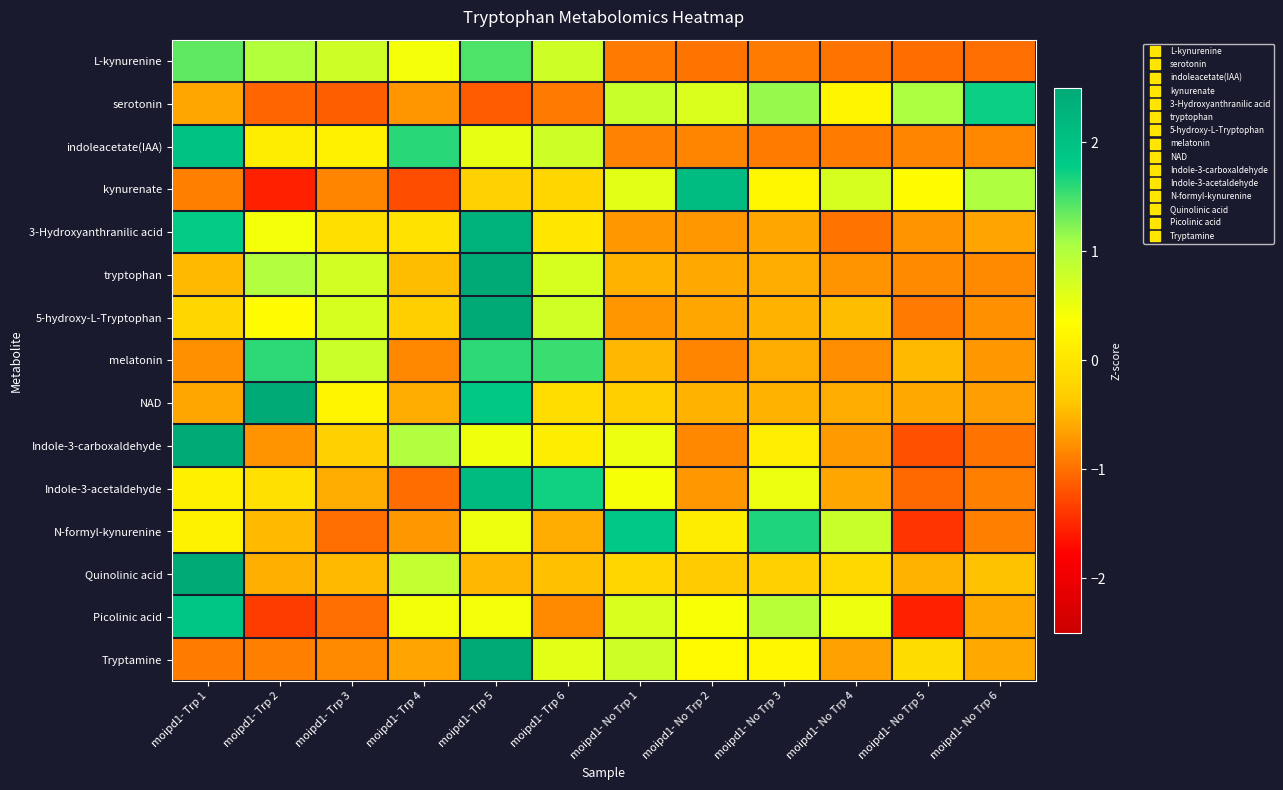

Between moipd1- Trp 2 and moipd1- Trp 6, which is larger?

moipd1- Trp 2